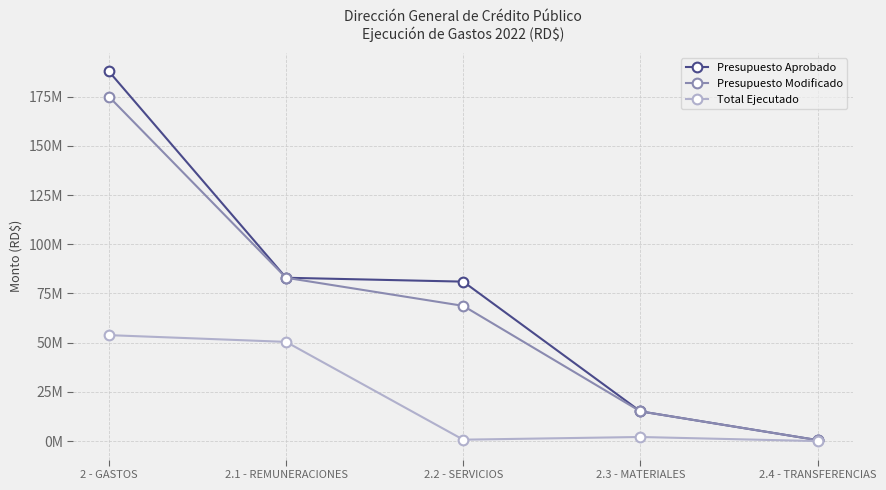

True or false: Presupuesto Modificado has more than 2 interior local peaks.

False